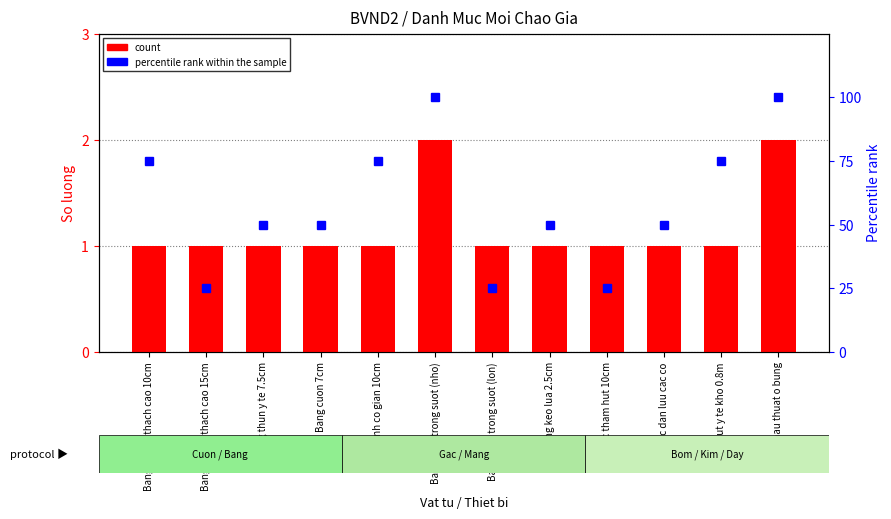

The value of count at Bang cuon 7cm is 1. True or false?

True